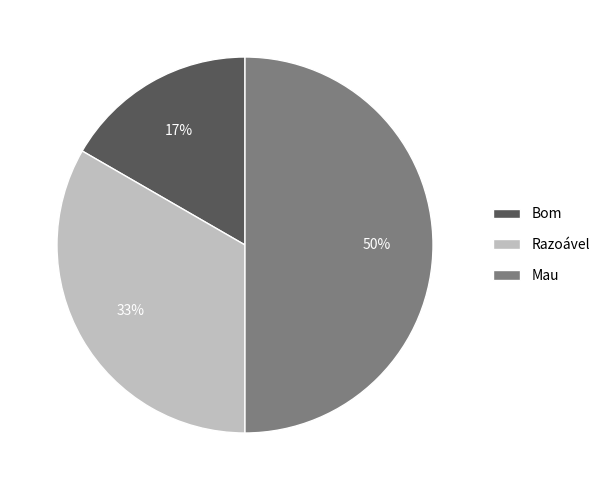

How many segments does this pie chart have?

3